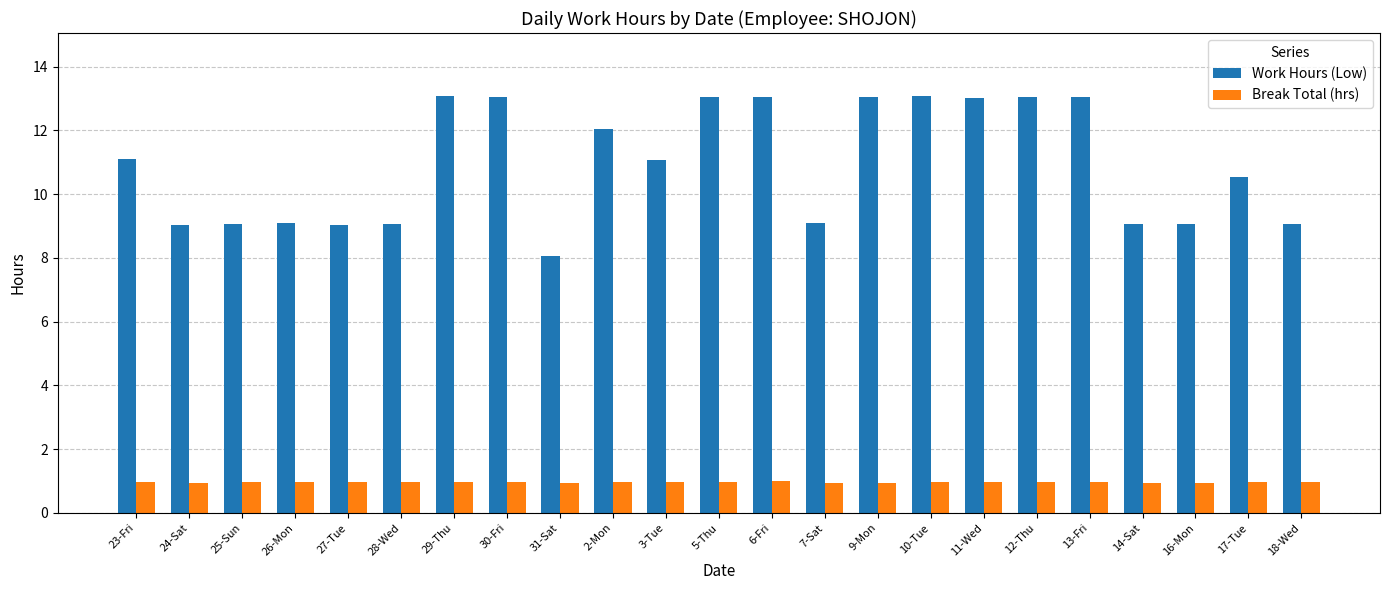

Which series has the widest spread of values?

Work Hours (Low)